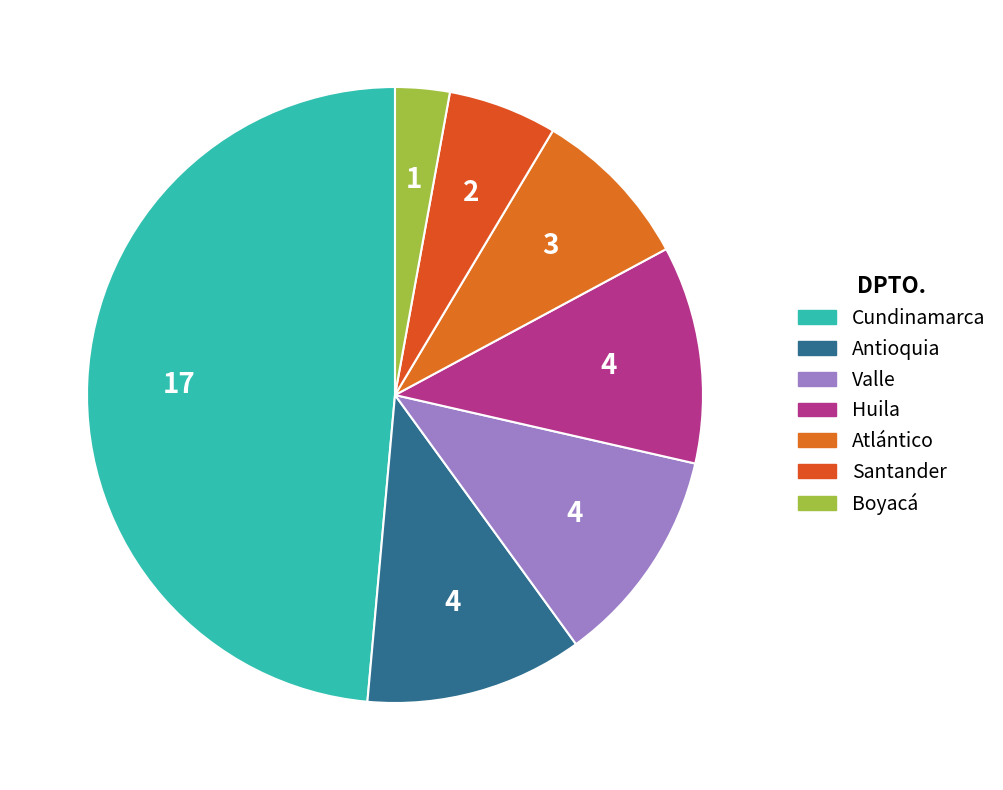

Count the number of slices in the pie.

7